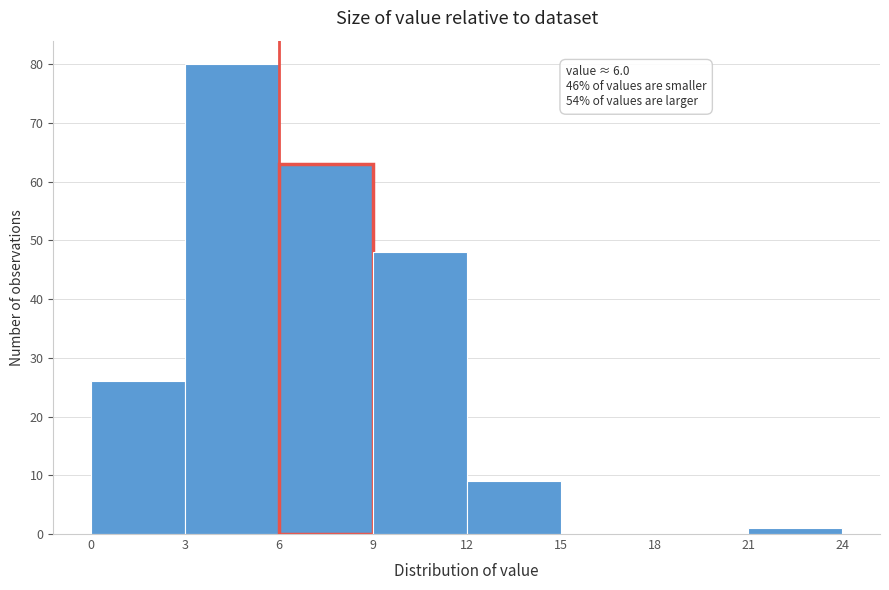

Over which range of the x-axis is the bar tallest?

3 to 6